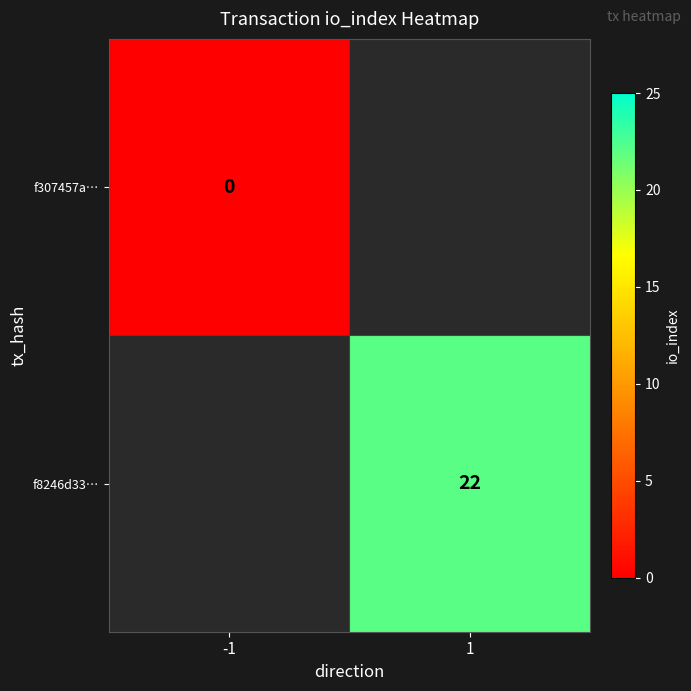

The f8246d33… series shows 22 at 1. True or false?

True